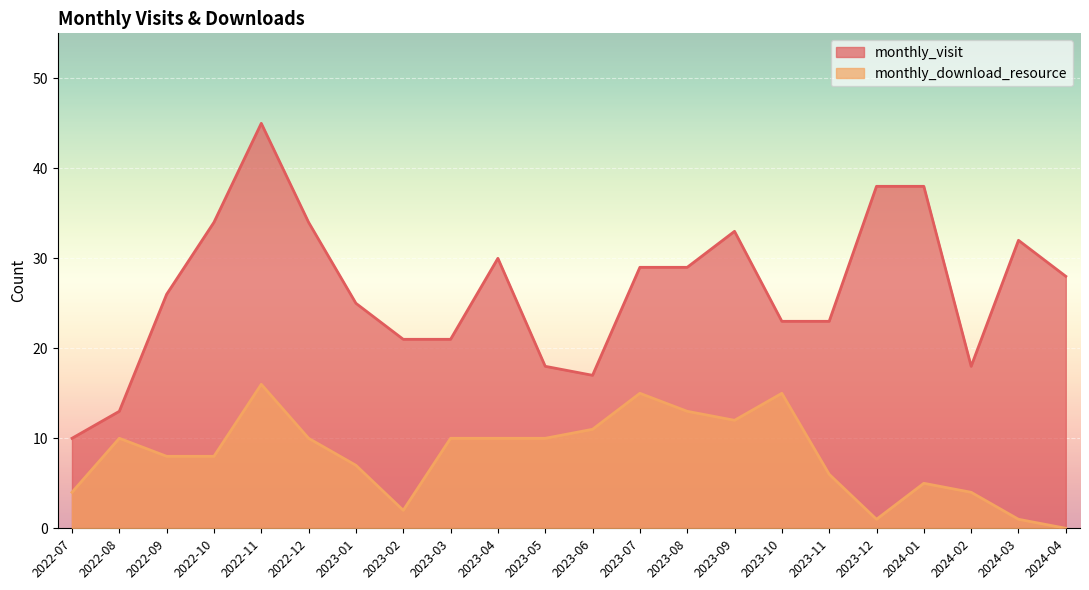

What is the difference between the highest and lowest values at 2024-02?

14